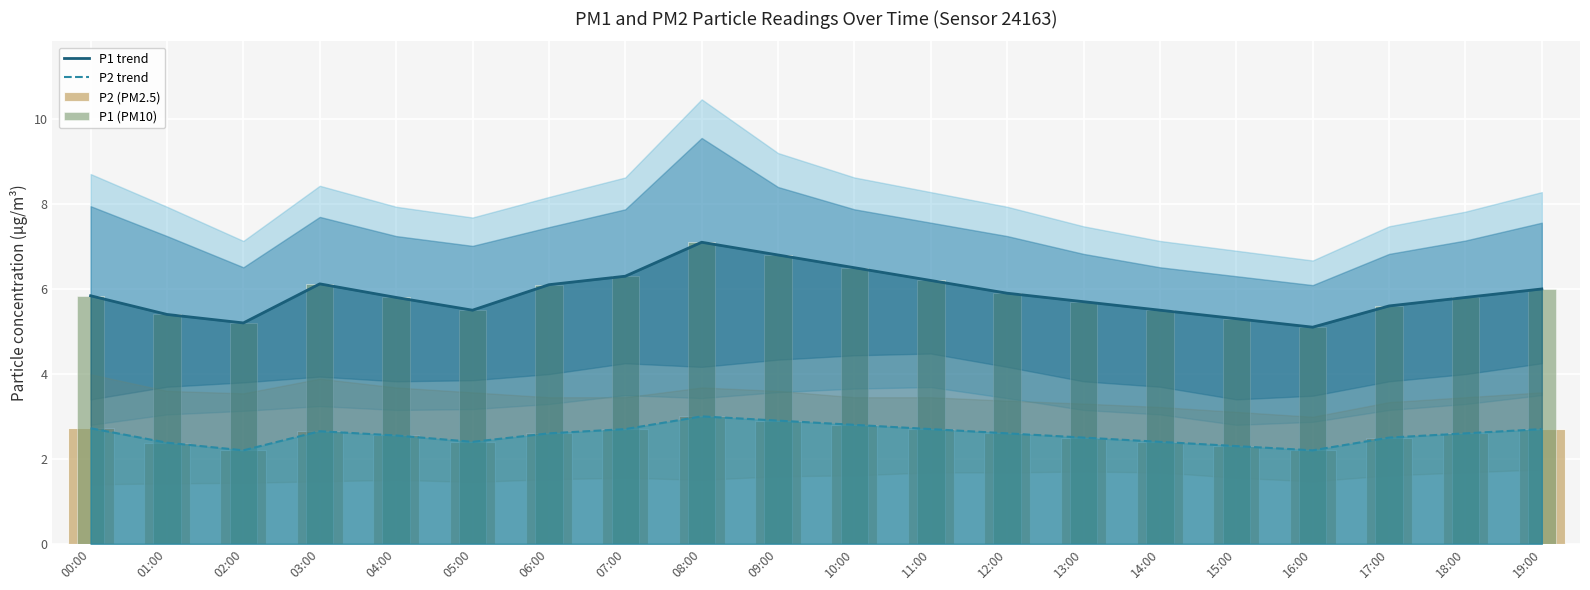

What is the minimum value shown in the chart?

2.2